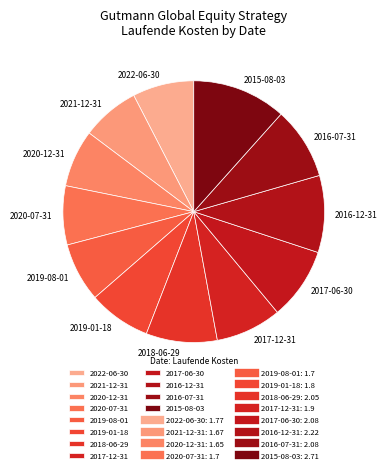

Count the number of slices in the pie.

12